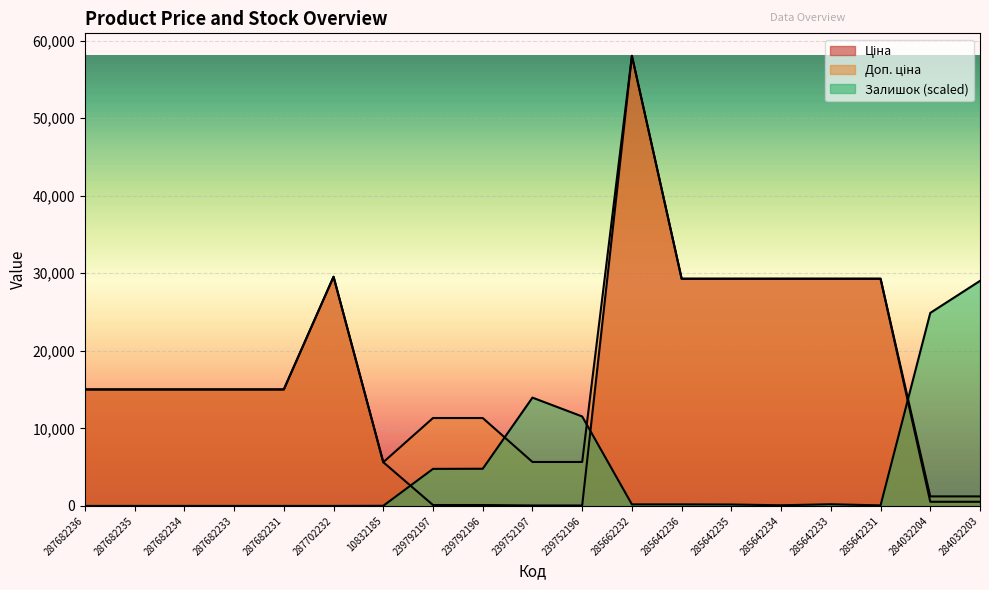

Does the chart display data point markers on the line(s)?

No